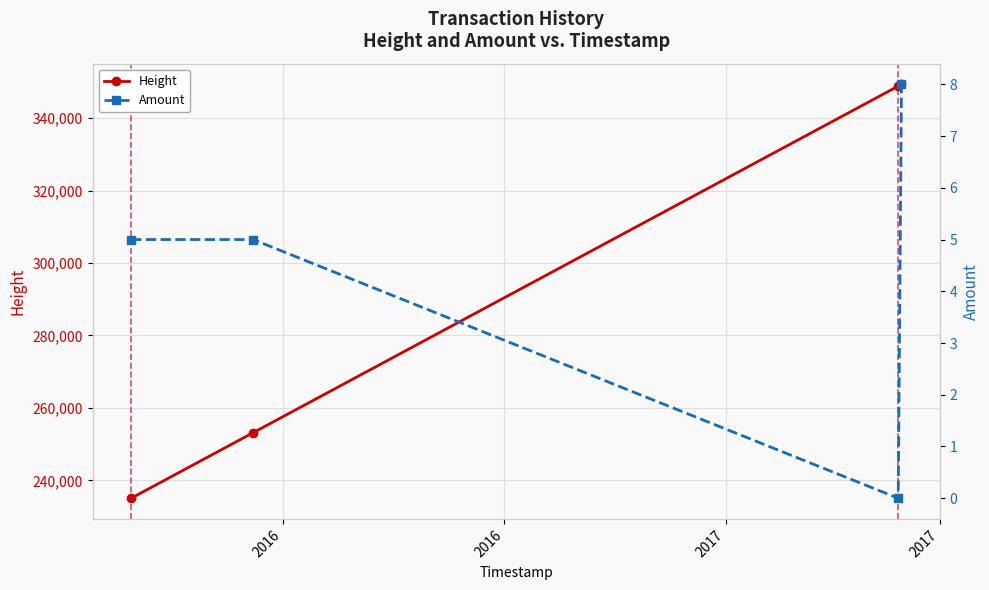

What is the value of the Height point at the 4th from the left?

349345